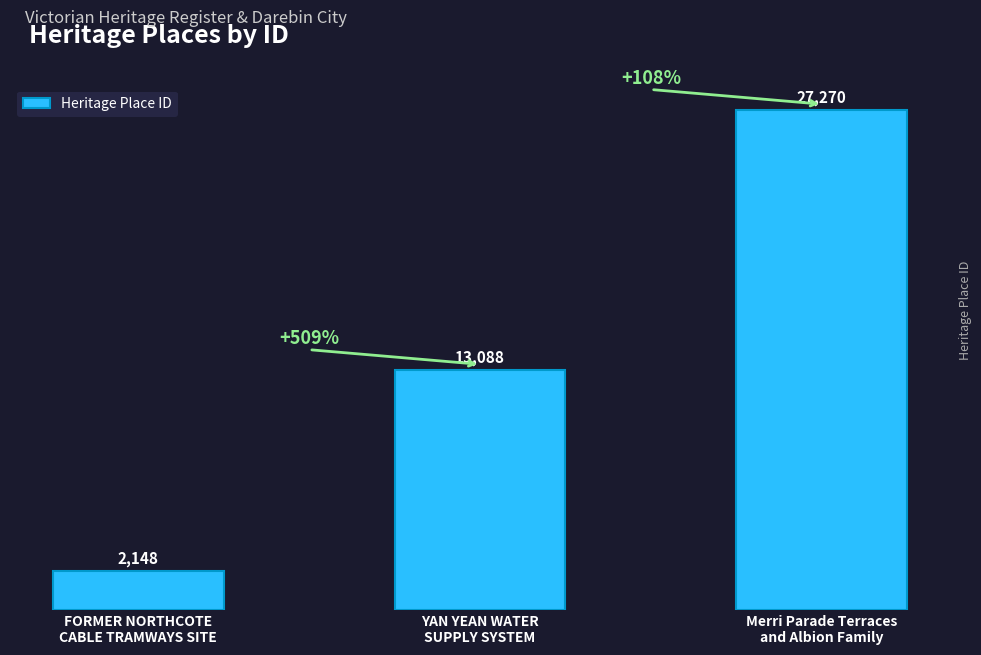

What is the average value?

14169